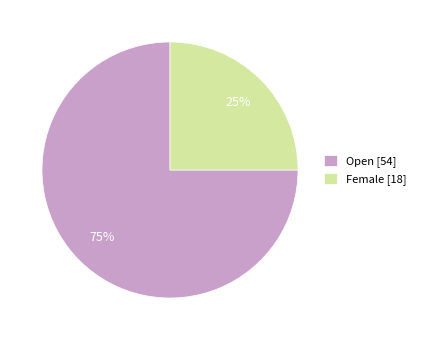

Which category accounts for the majority?

Open